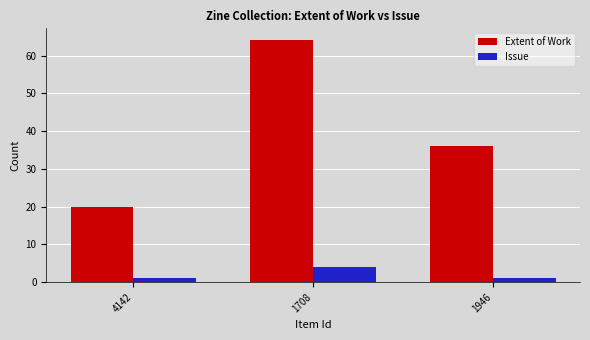

True or false: Extent of Work has a value of 36 at 1946.

True